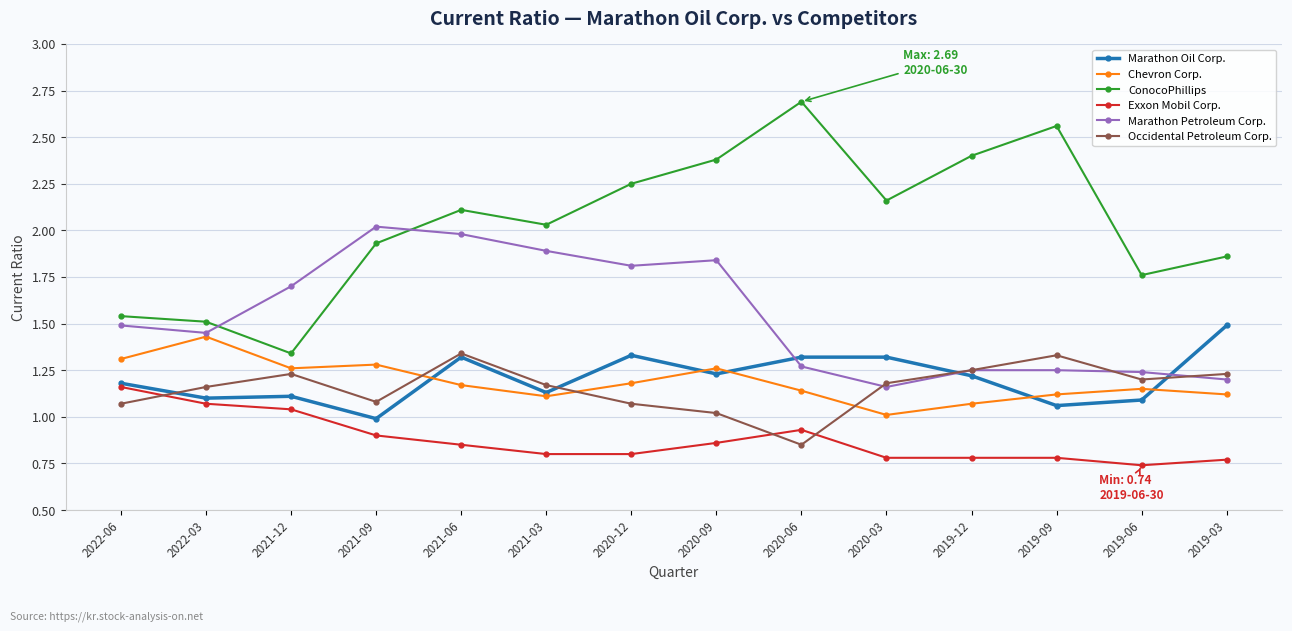

In Chevron Corp., how many points are lower than both neighbors (excluding endpoints)?

3